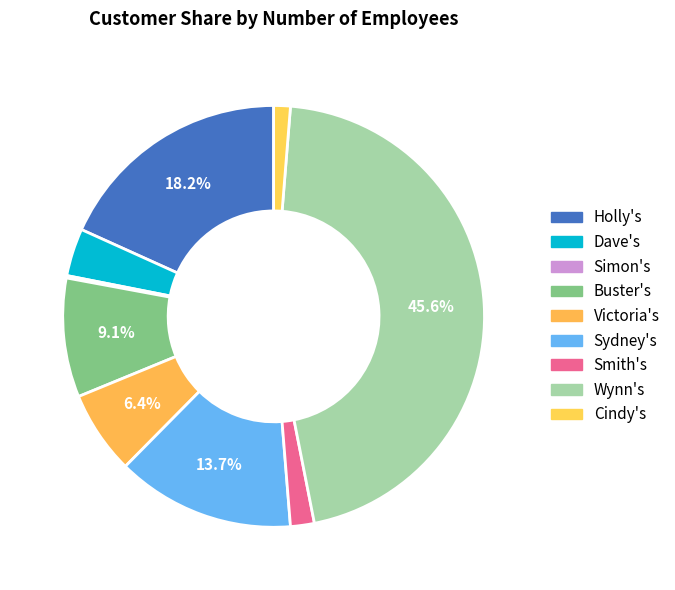

True or false: Wynn's accounts for 51% of the total.

False